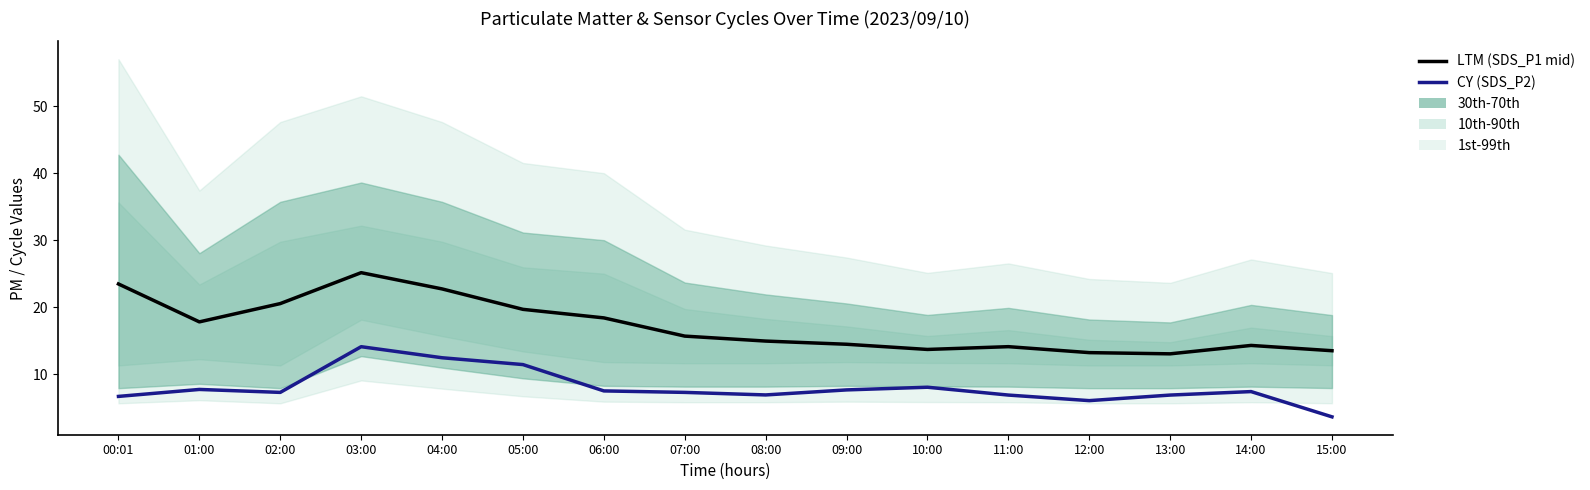

How many interior local peaks does the LTM (SDS_P1 mid) series have?

3